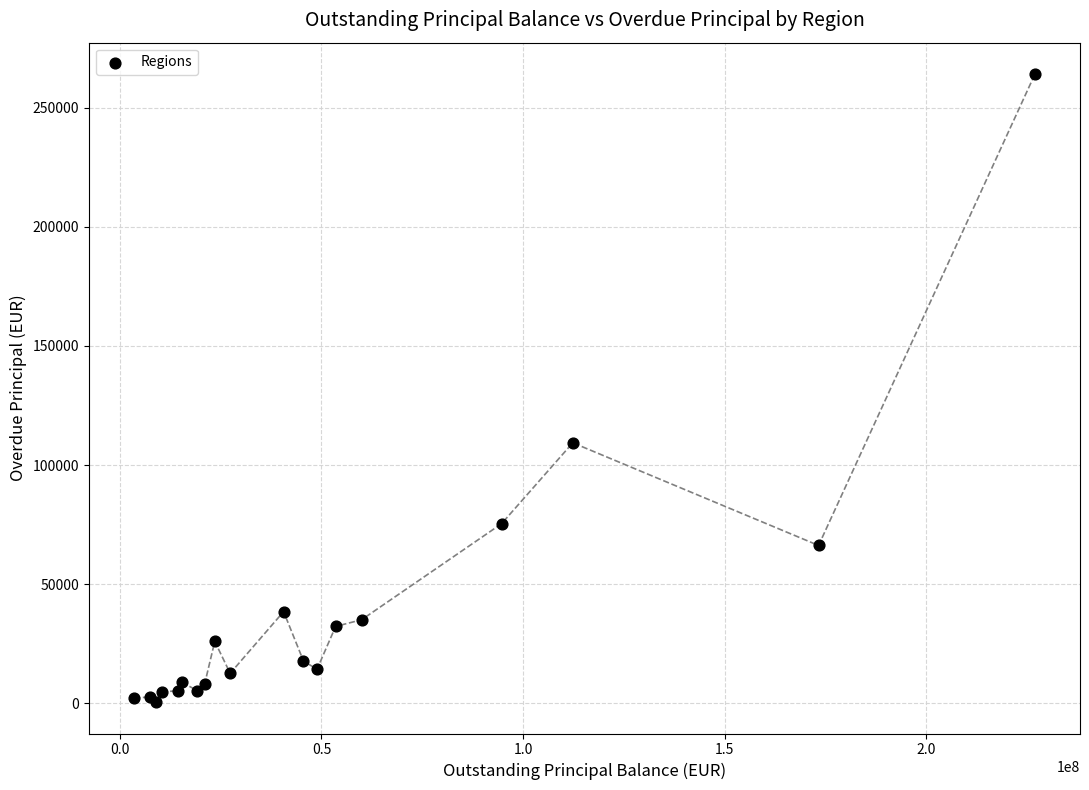

What Y value in the scatter plot is closest to 132297?

109346.9